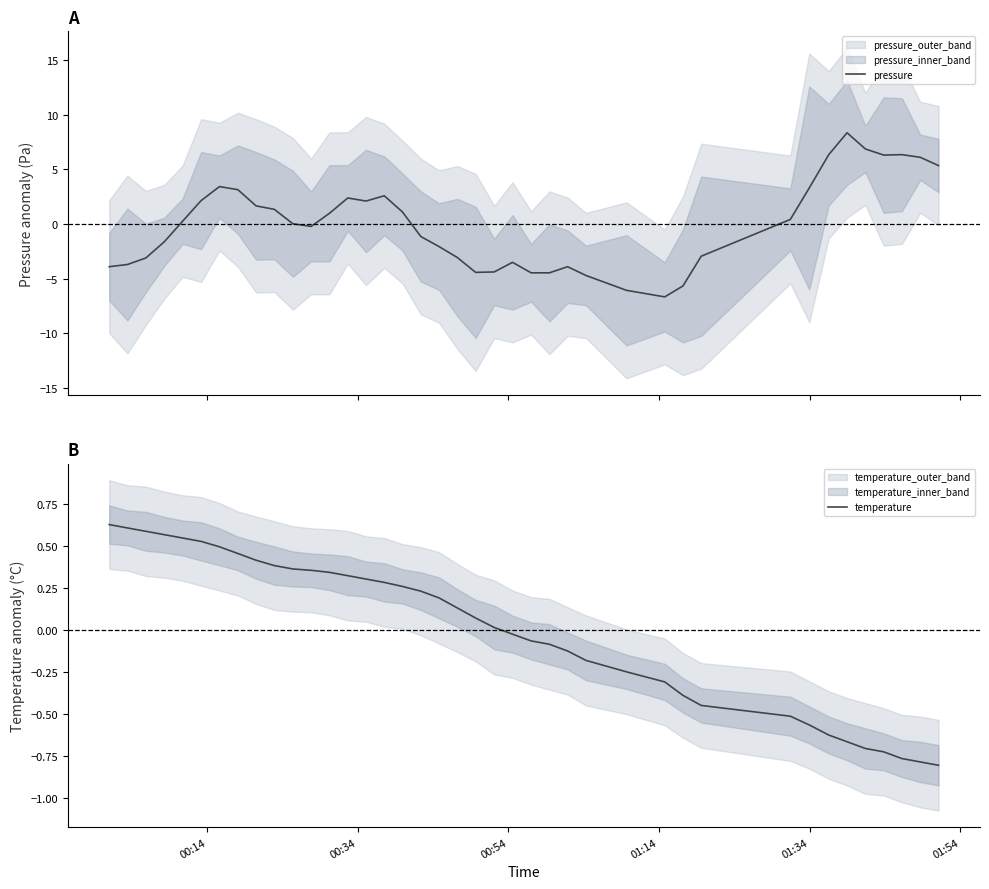

What is the minimum value for pressure?

-6.7